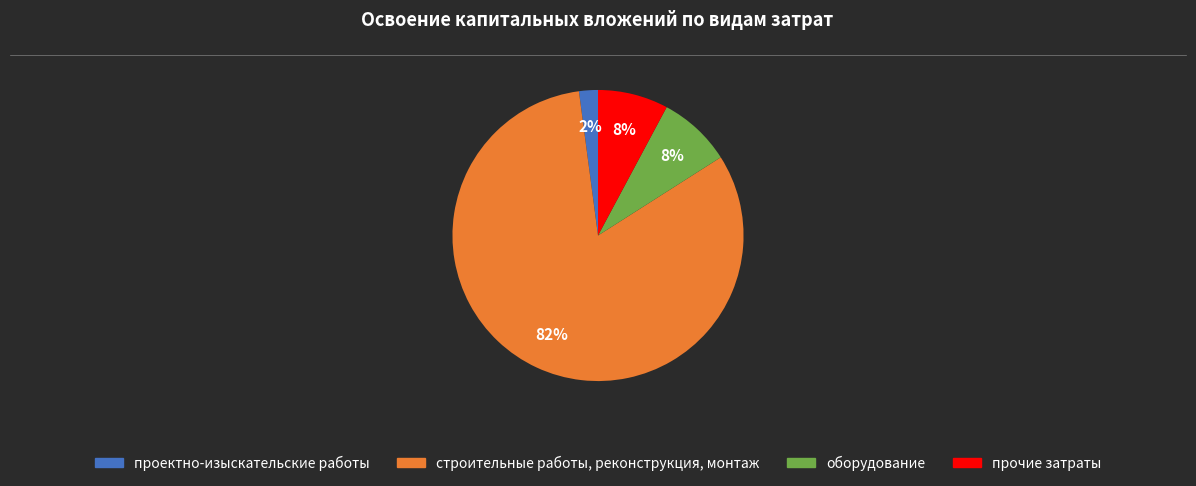

Which category accounts for the majority?

строительные работы, реконструкция, монтаж